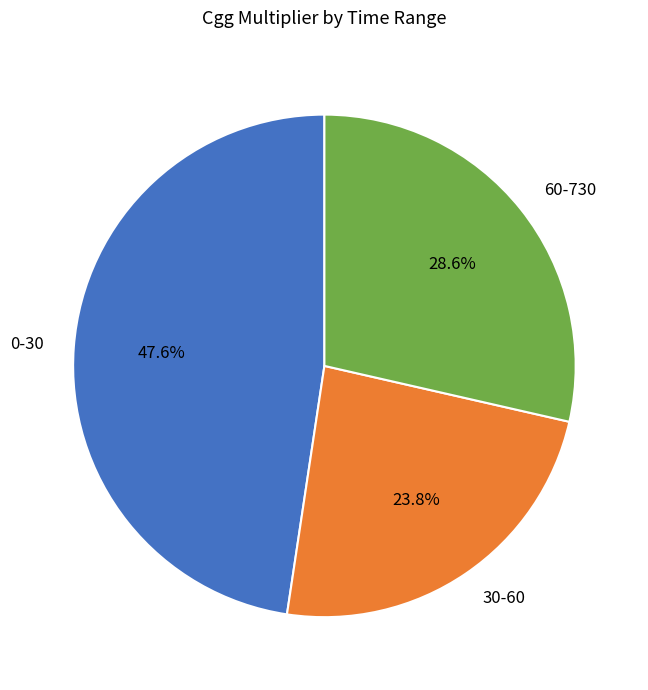

How many slices are in this pie chart?

3